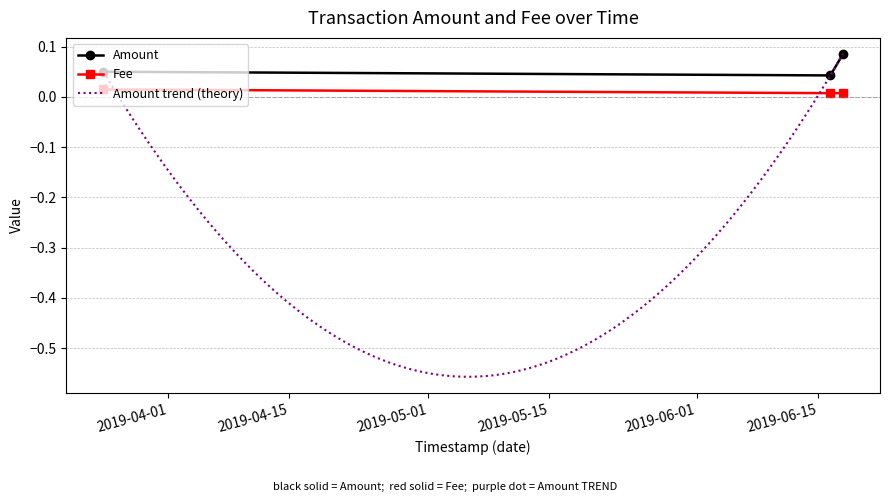

What is the maximum value shown in the chart?

0.1